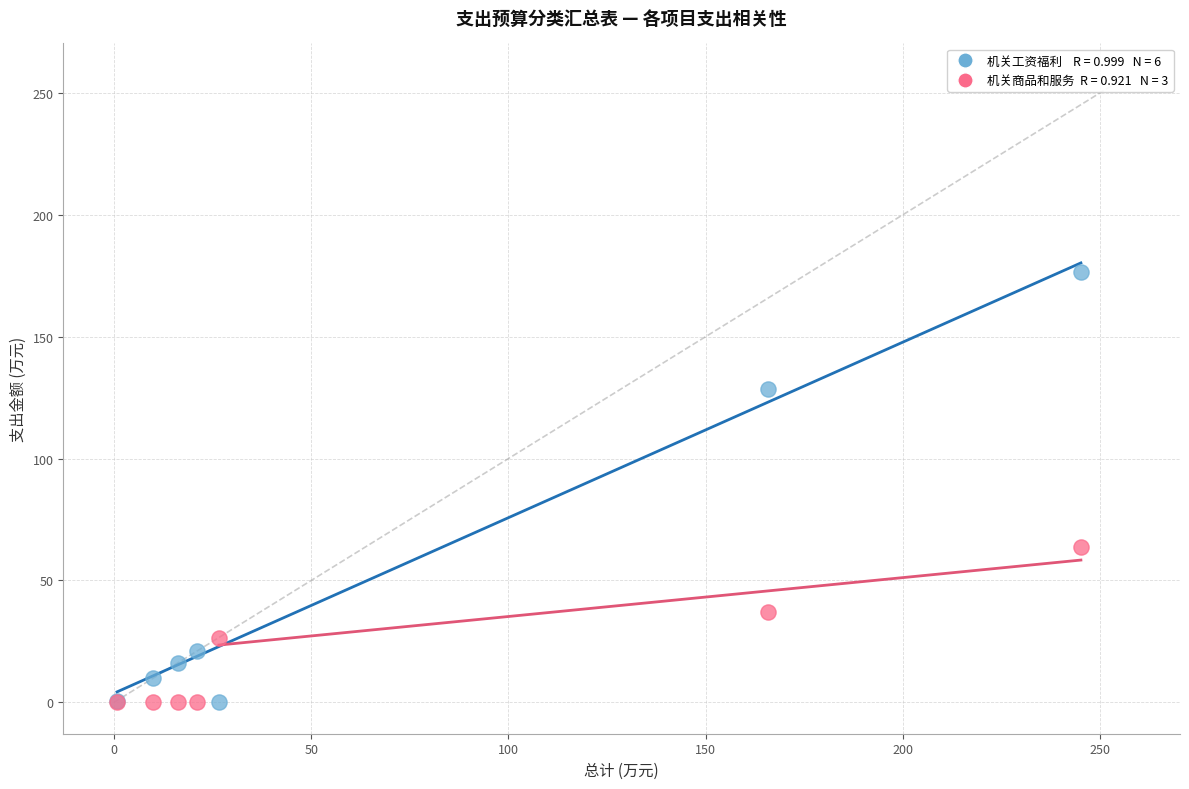

Across all series, what Y value is closest to 88?

63.8